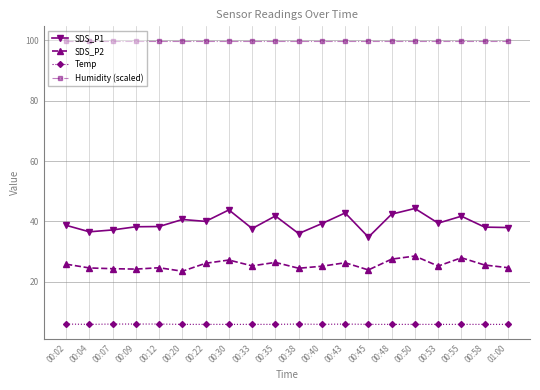

True or false: SDS_P1 has more than 2 interior local peaks.

True